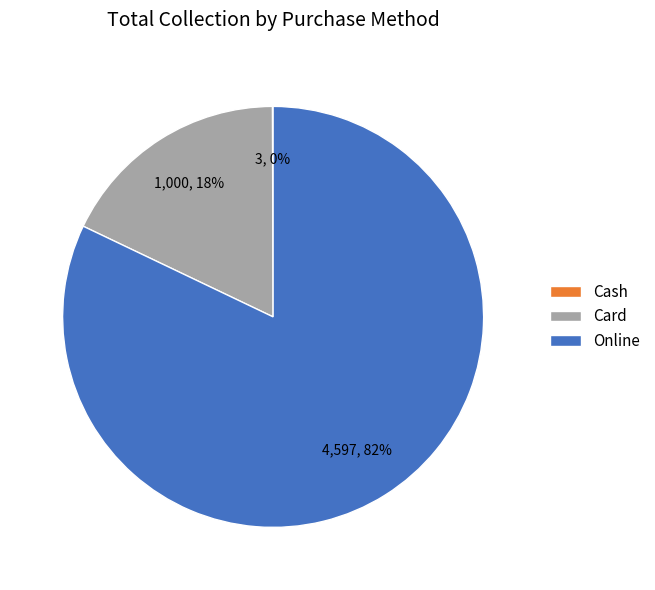

Combined, do Card and Online account for over 50%?

Yes